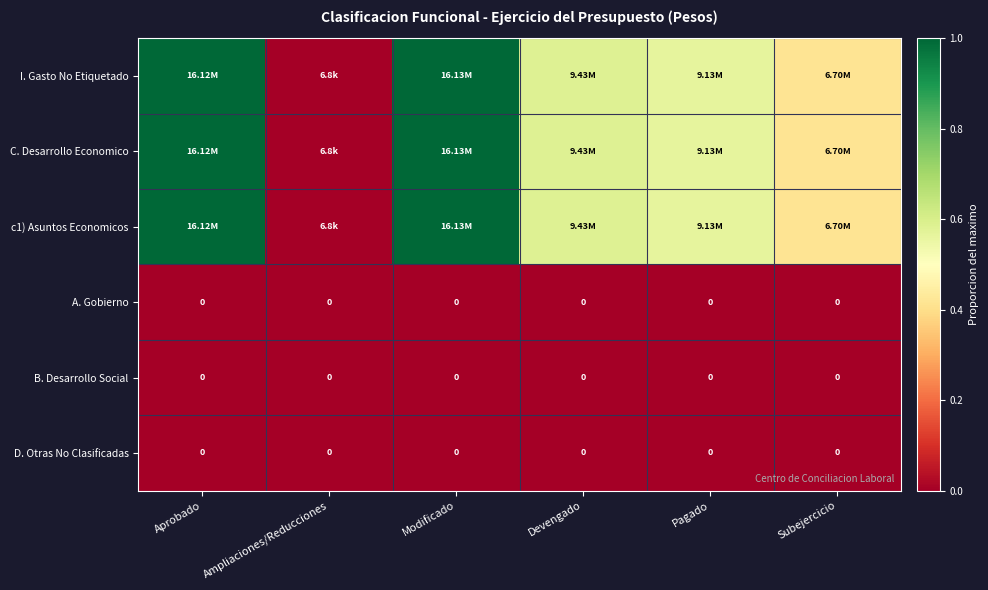

Between Subejercicio and Modificado, which is larger?

Modificado